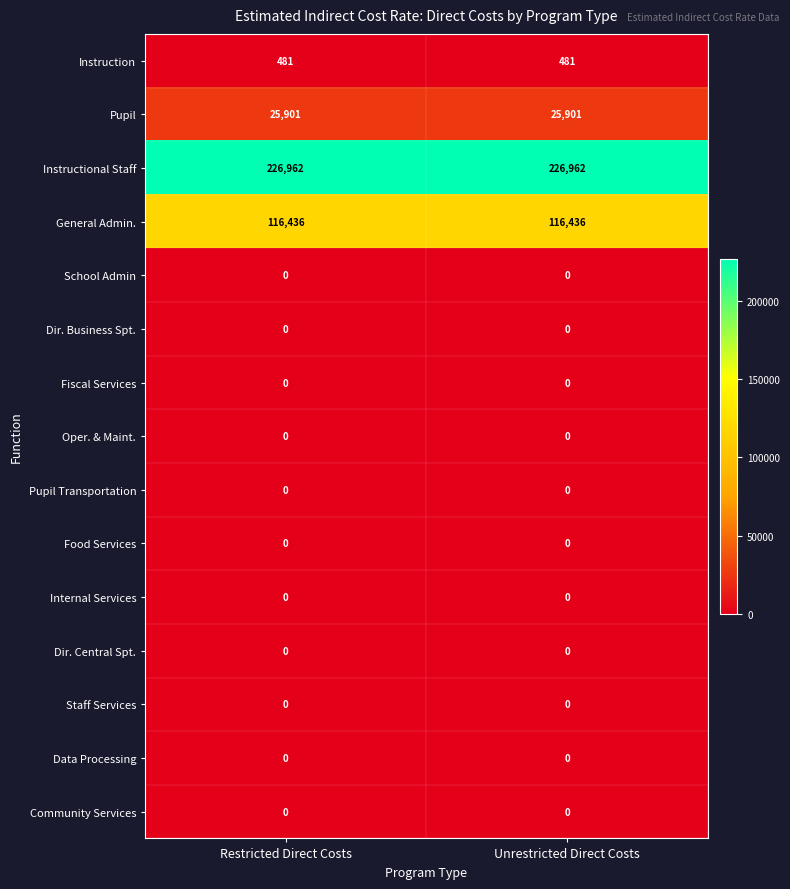

At how many categories does at least one series exceed 151435?

2